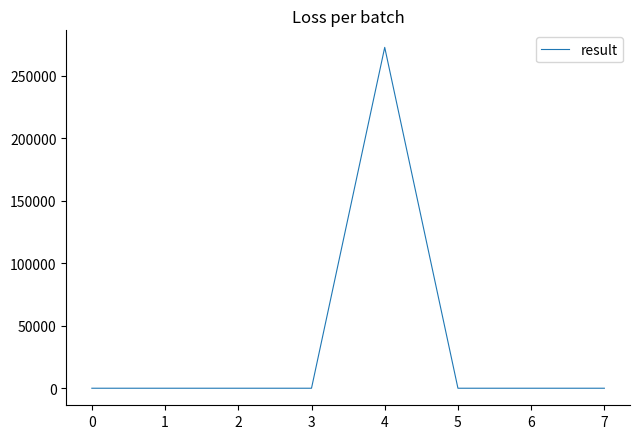

What is the greatest value displayed?

272515.0